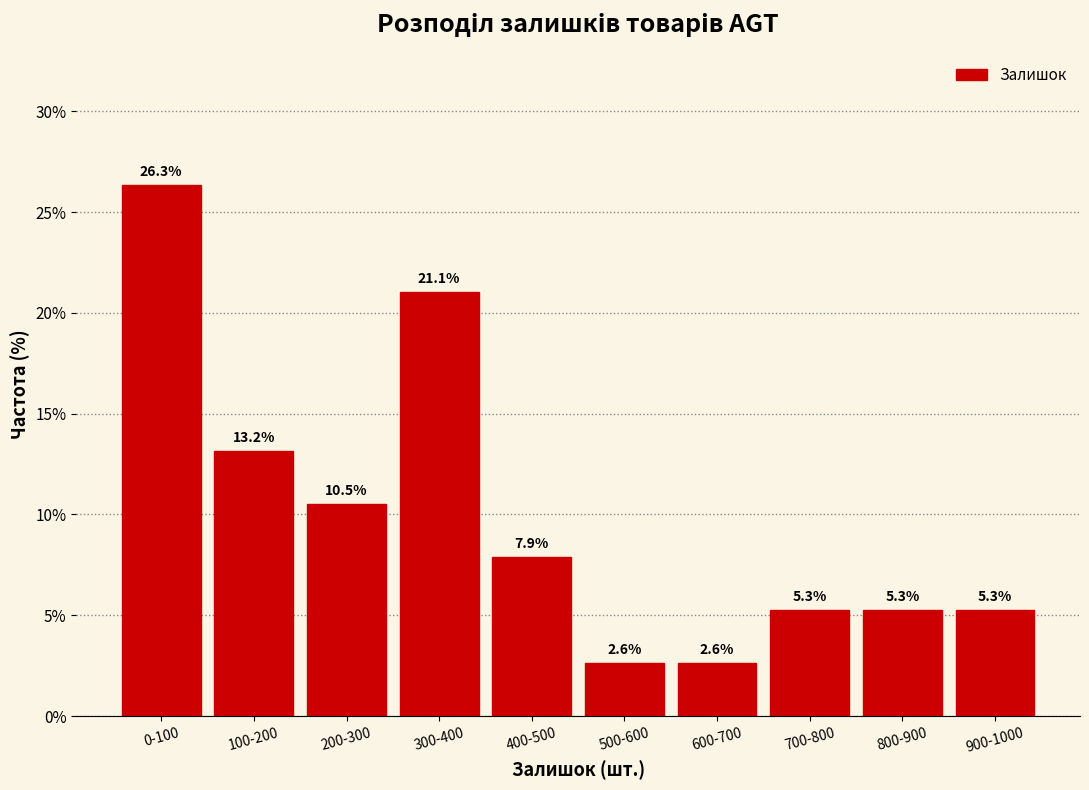

Reading left to right, list all the values displayed in this chart.

26.3	13.2	10.5	21.1	7.9	2.6	2.6	5.3	5.3	5.3